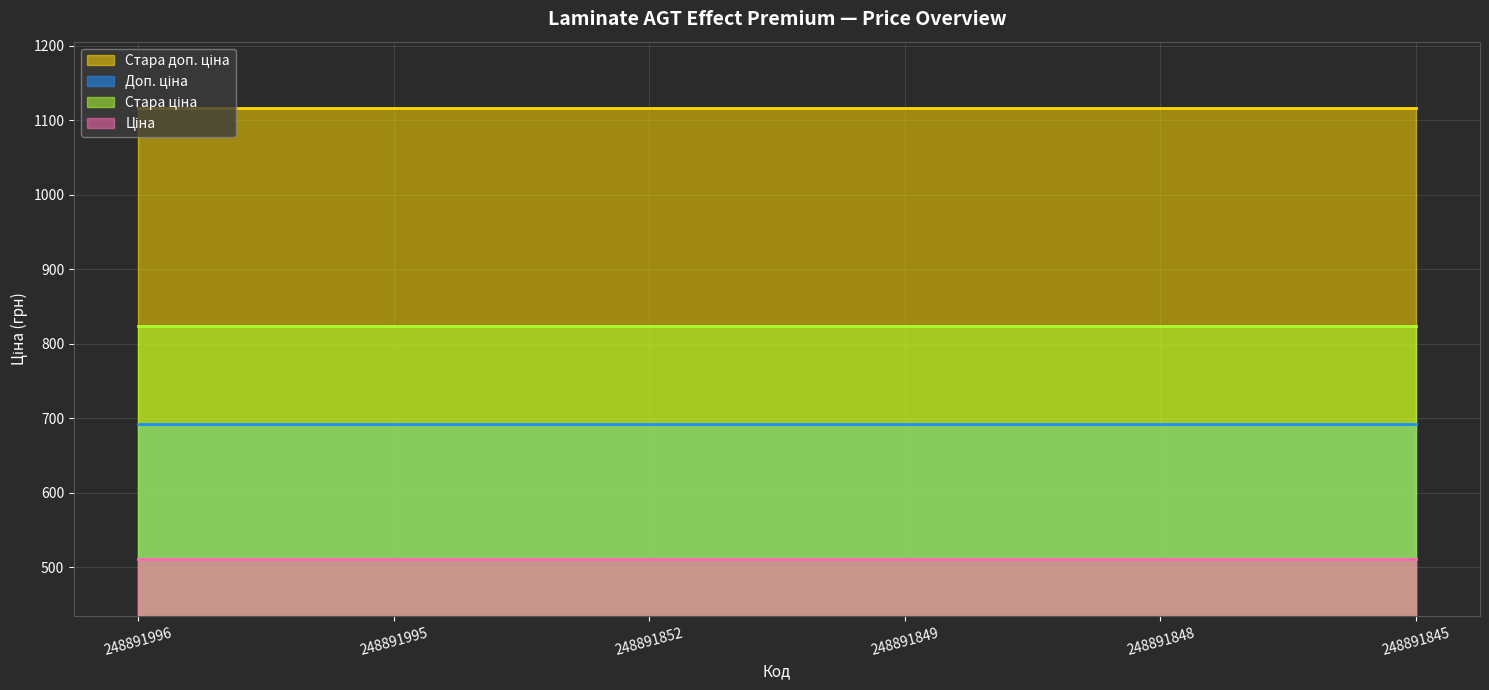

True or false: Стара ціна has more than 2 interior local peaks.

False